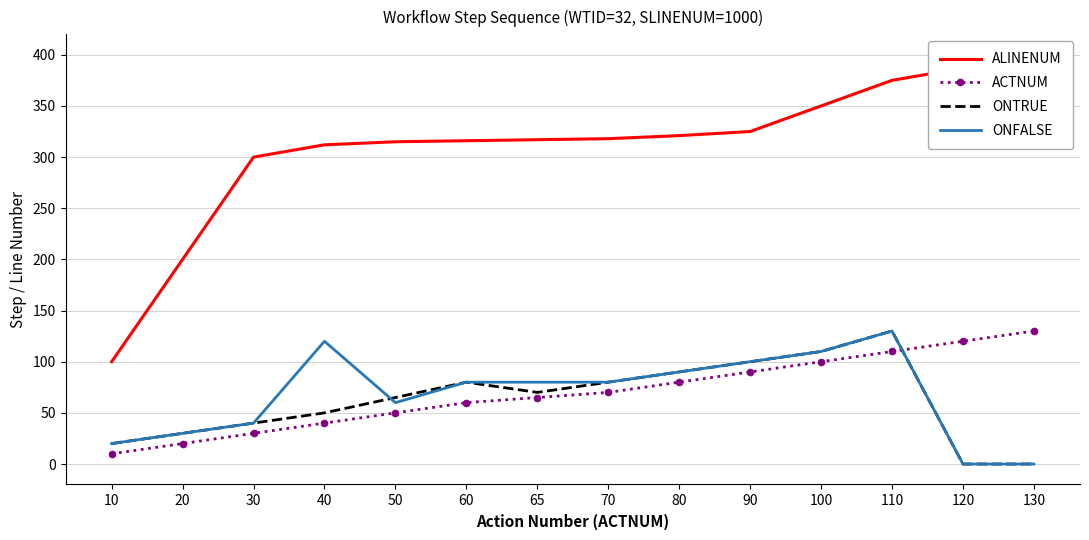

Which category has the highest value in the ONTRUE series?

110